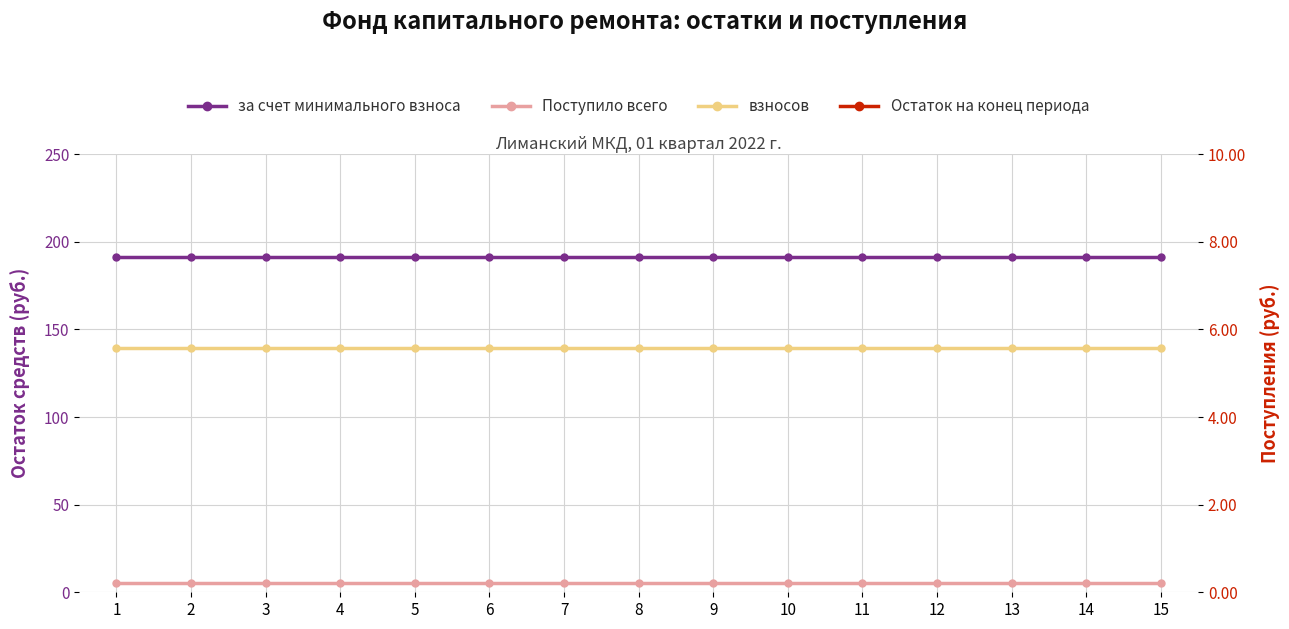

Reading right to left, list all the values displayed in this chart.

за счет минимального взноса: 15=191.6	14=191.6	13=191.6	12=191.6	11=191.6	10=191.6	9=191.6	8=191.6	7=191.6	6=191.6	5=191.6	4=191.6	3=191.6	2=191.6	1=191.6
Поступило всего: 15=5.6	14=5.6	13=5.6	12=5.6	11=5.6	10=5.6	9=5.6	8=5.6	7=5.6	6=5.6	5=5.6	4=5.6	3=5.6	2=5.6	1=5.6
взносов: 15=5.6	14=5.6	13=5.6	12=5.6	11=5.6	10=5.6	9=5.6	8=5.6	7=5.6	6=5.6	5=5.6	4=5.6	3=5.6	2=5.6	1=5.6
Остаток на конец периода: 15=197.2	14=197.2	13=197.2	12=197.2	11=197.2	10=197.2	9=197.2	8=197.2	7=197.2	6=197.2	5=197.2	4=197.2	3=197.2	2=197.2	1=197.2